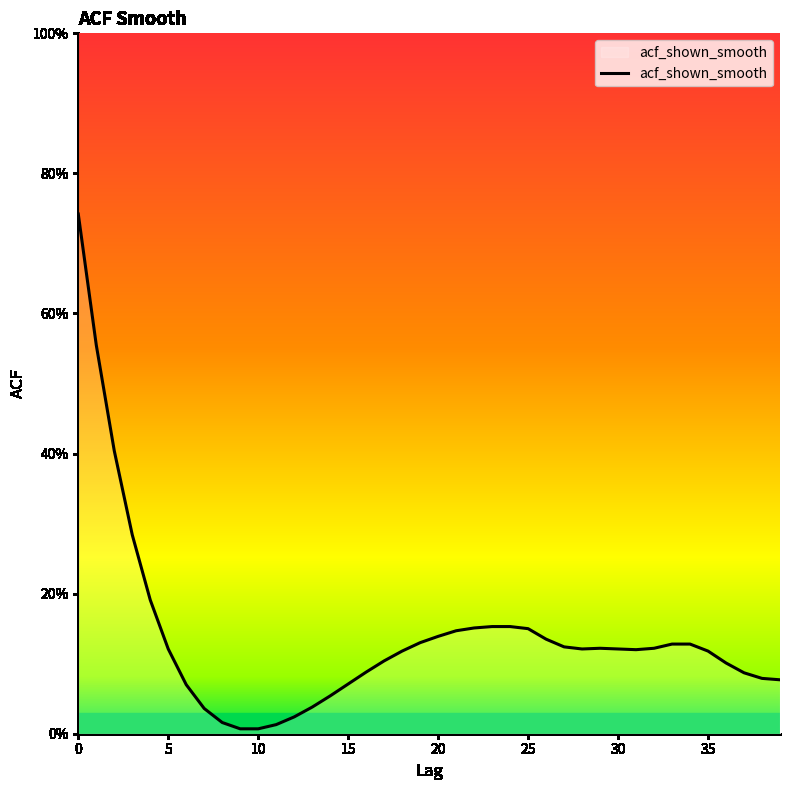

What is the difference between the maximum and minimum values?

0.7